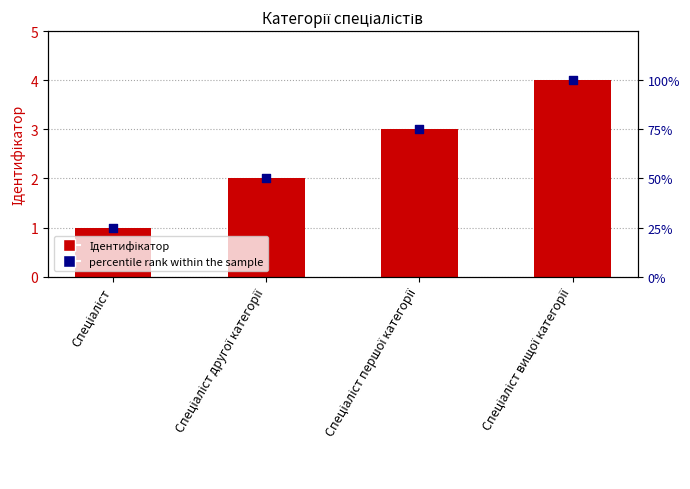

Which series has the largest Y range (max minus min)?

percentile rank within the sample